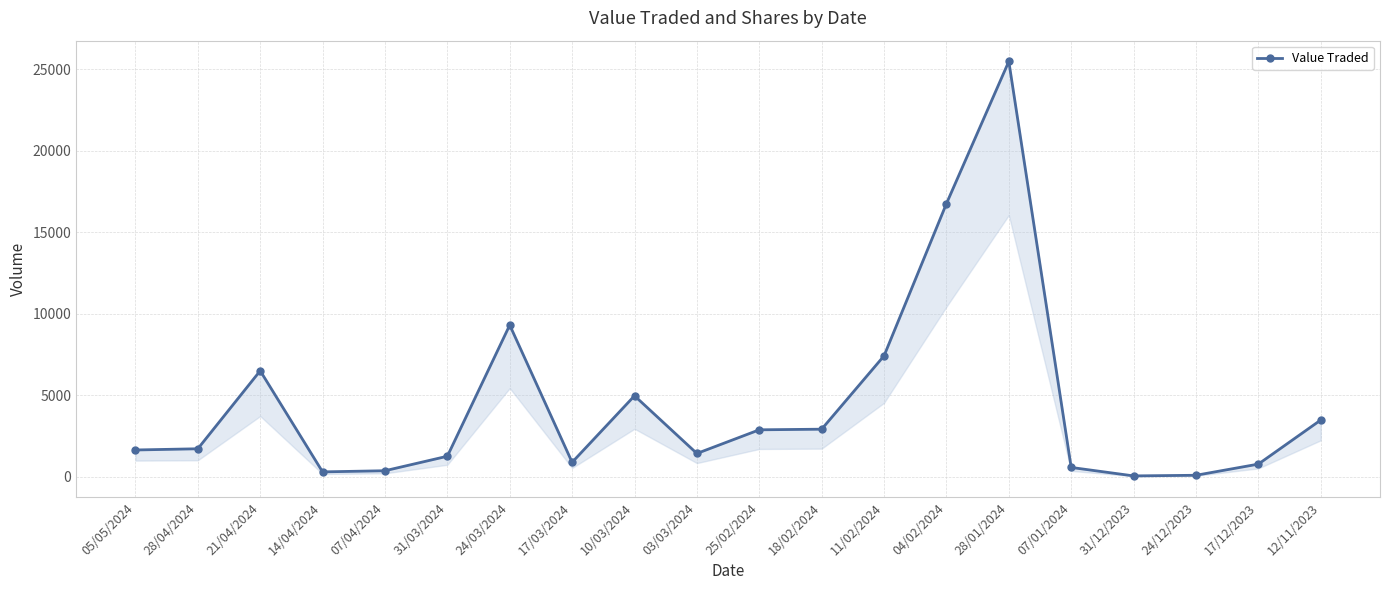

What is the ratio of the value at 14/04/2024 to the value at 31/03/2024?

0.2